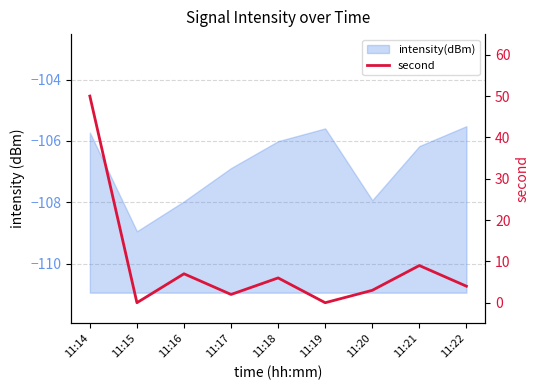

Where is the first local maximum?

11:16